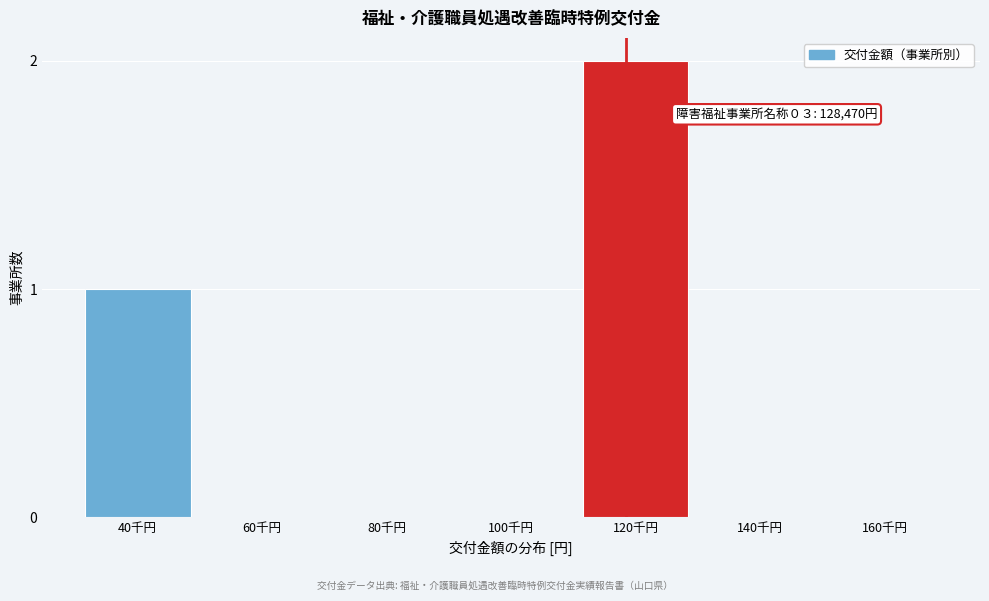

Reading left to right, what are all the values shown in this chart?

40千円=1	60千円=0	80千円=0	100千円=0	120千円=2	140千円=0	160千円=0